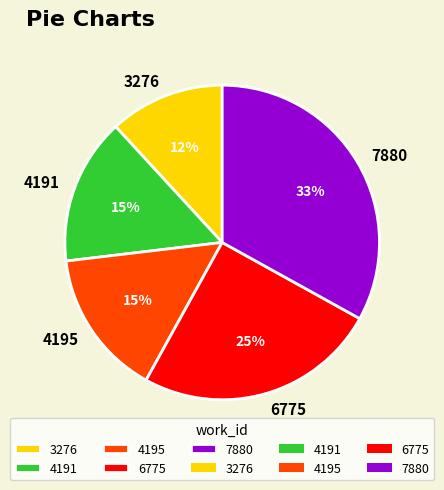

How many segments does this pie chart have?

5